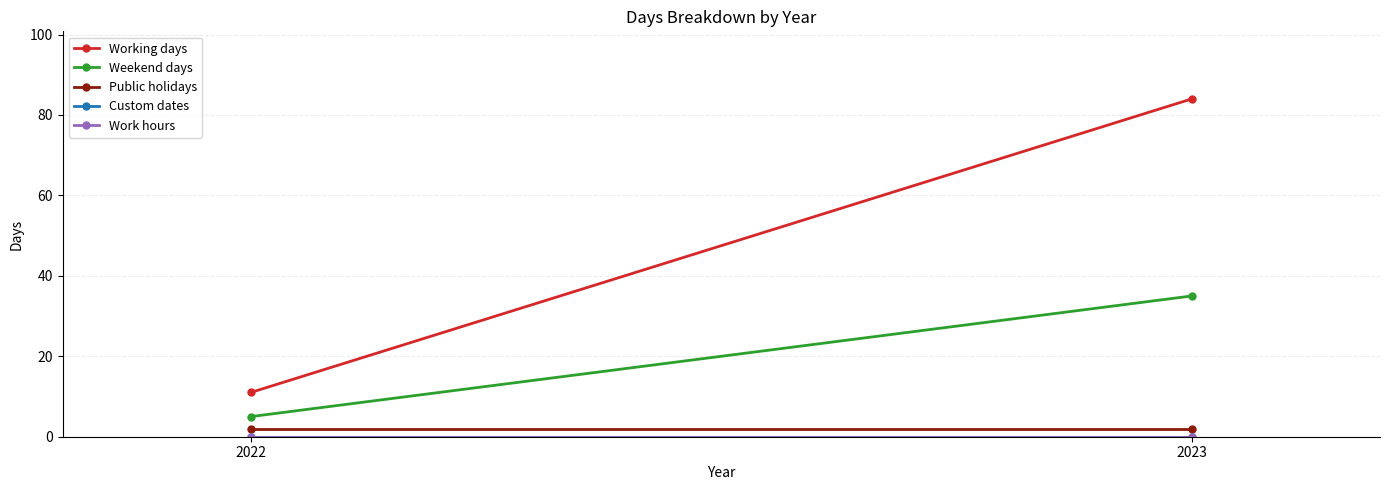

Between 2022 and 2023, which is larger?

2023